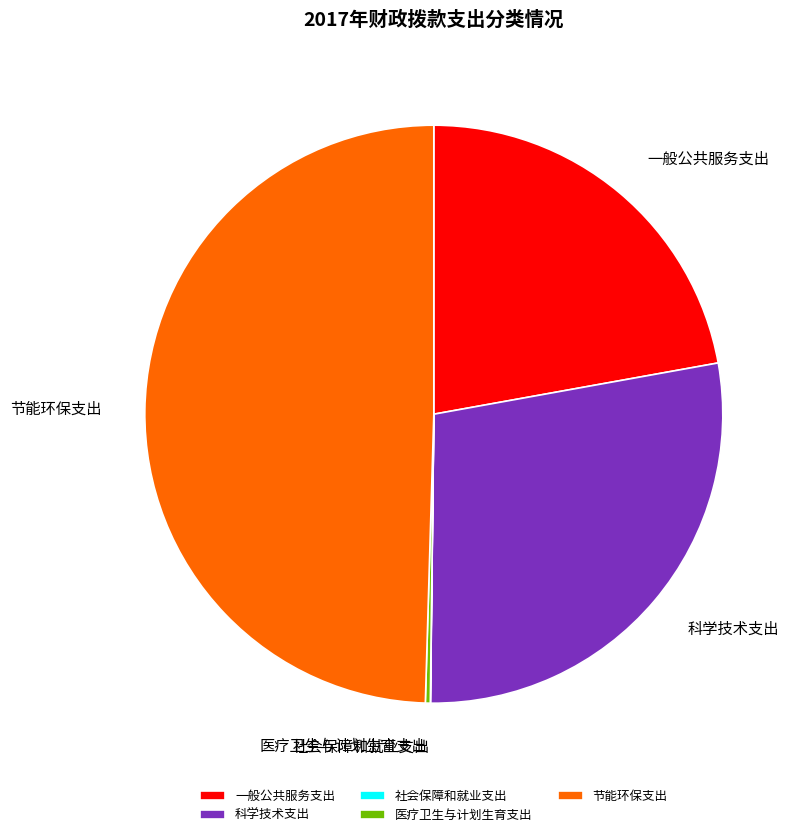

Which slice is the largest?

节能环保支出